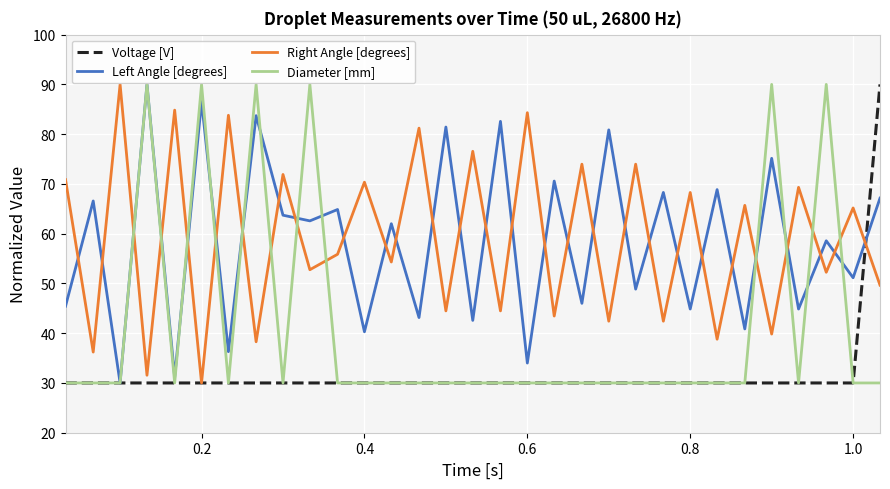

What are all the series names shown in the legend?

Voltage [V], Left Angle [degrees], Right Angle [degrees], Diameter [mm]